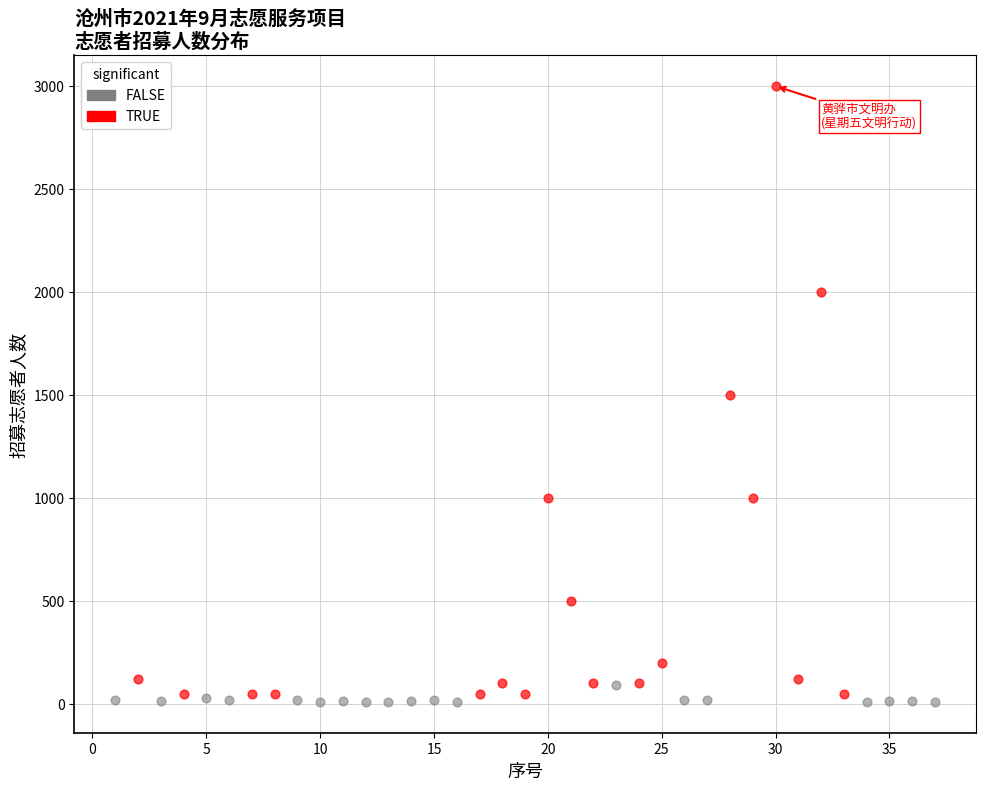

Which series has the widest spread of Y values?

TRUE